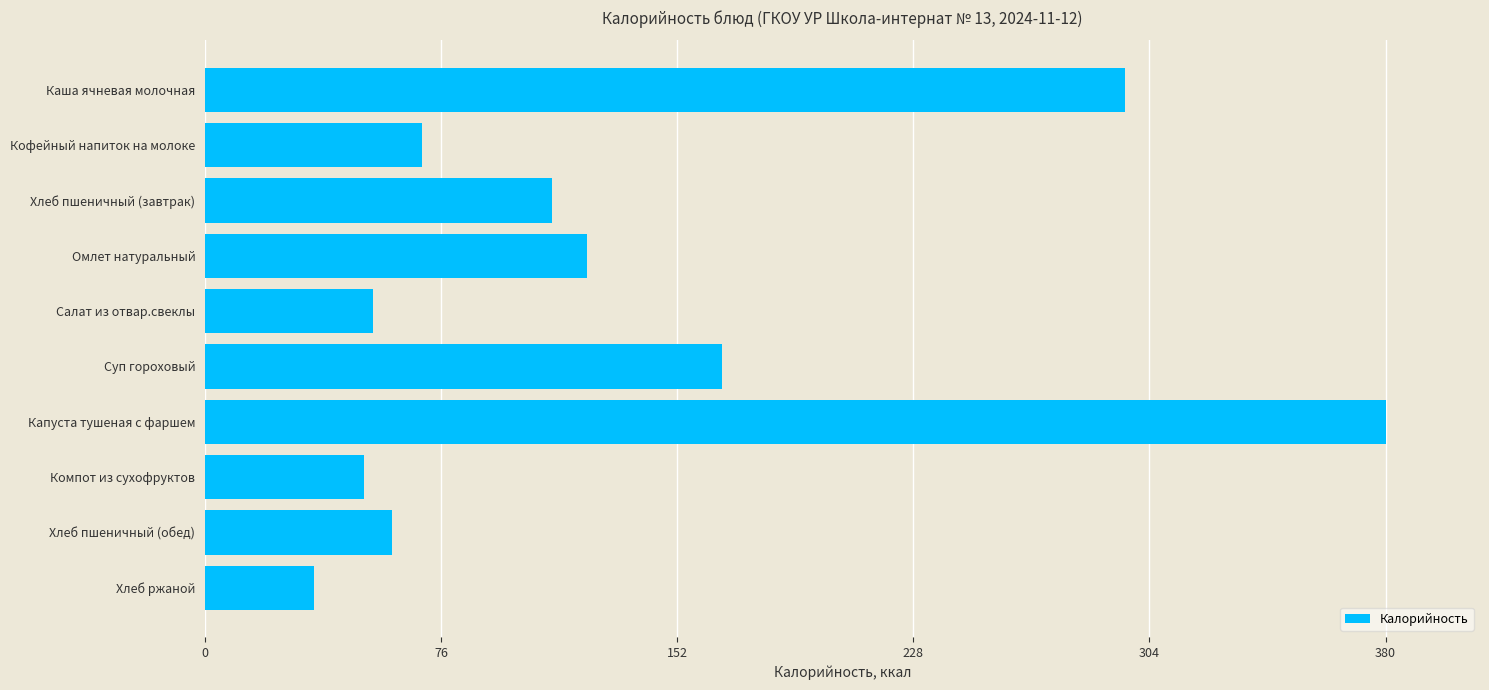

Count the number of categories in the chart.

10